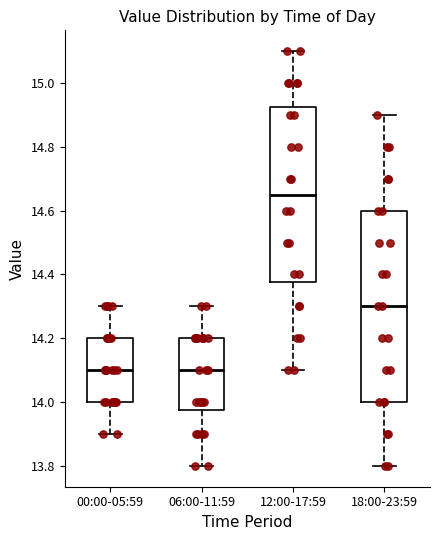

Reading left to right, read every box against the y-axis: the position of its median line, the range the box covers, and the ends of its whiskers. The values are not printed on the chart, so give them approximately, as read against the axis.

00:00-05:59: median 14.10, box 14.00 to 14.20, whiskers 13.90 to 14.30
06:00-11:59: median 14.10, box 13.98 to 14.20, whiskers 13.80 to 14.30
12:00-17:59: median 14.66, box 14.38 to 14.92, whiskers 14.10 to 15.10
18:00-23:59: median 14.30, box 14.00 to 14.60, whiskers 13.80 to 14.90